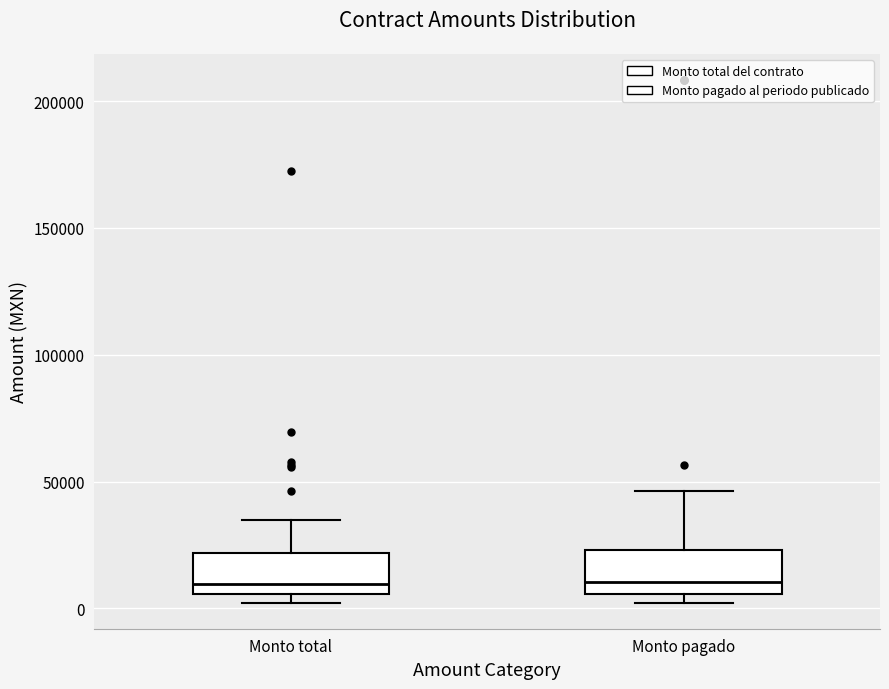

Where does the upper whisker of the box for Monto total end on the y-axis? The values are not printed on the chart, so give them approximately, as read against the axis.

35000